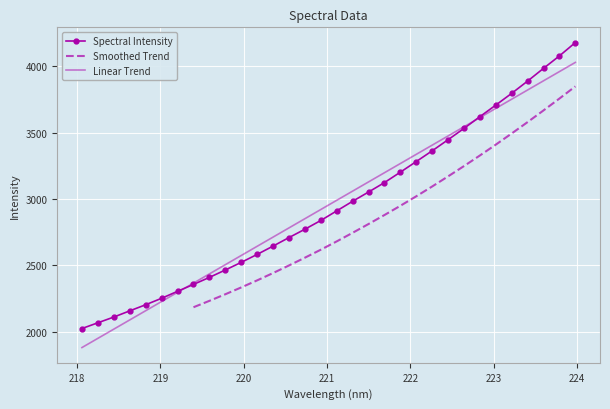

Where is the data nearest to the value 3100?

221.6902